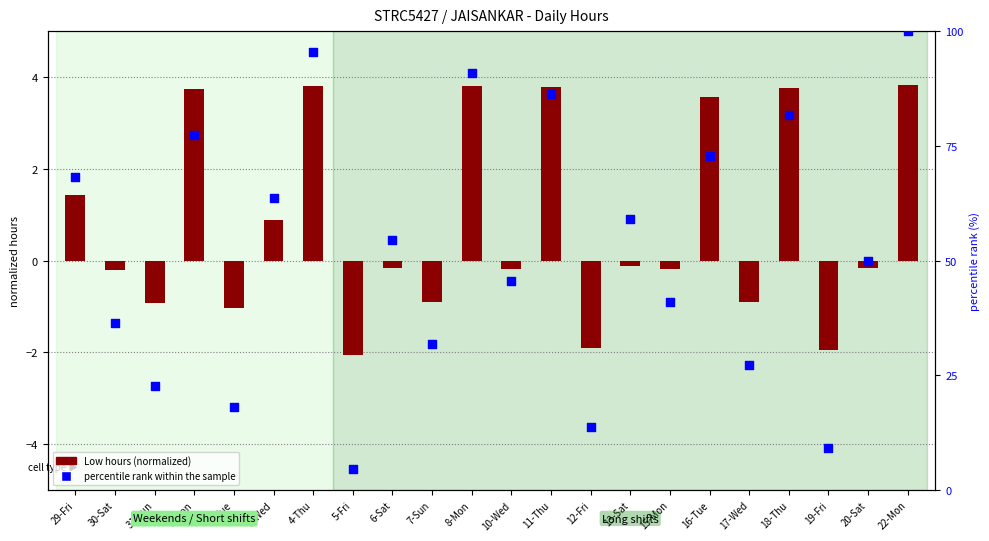

Which has a higher value, 5-Fri or 8-Mon?

8-Mon